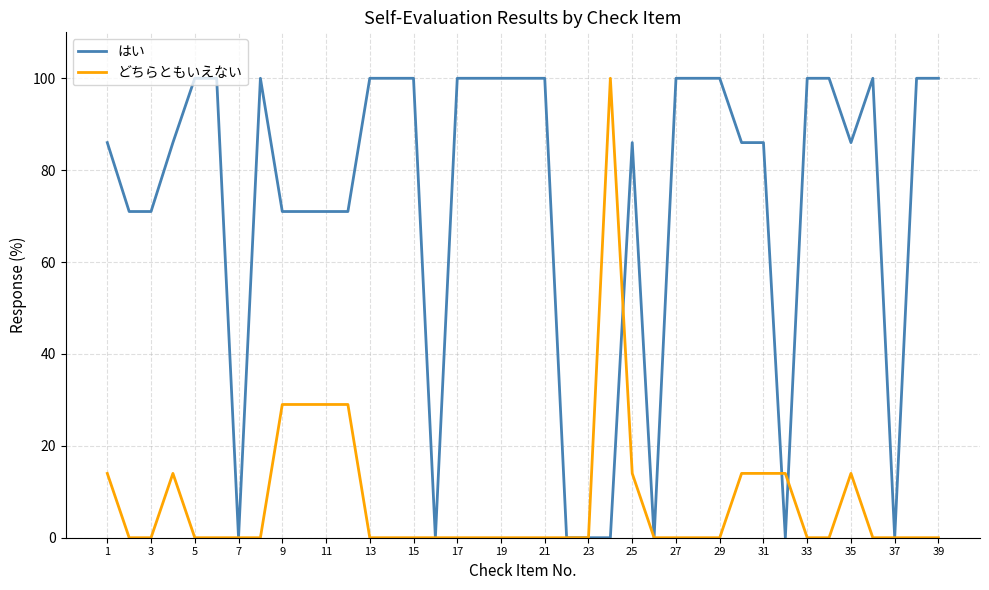

What is the highest value of the どちらともいえない series?

100